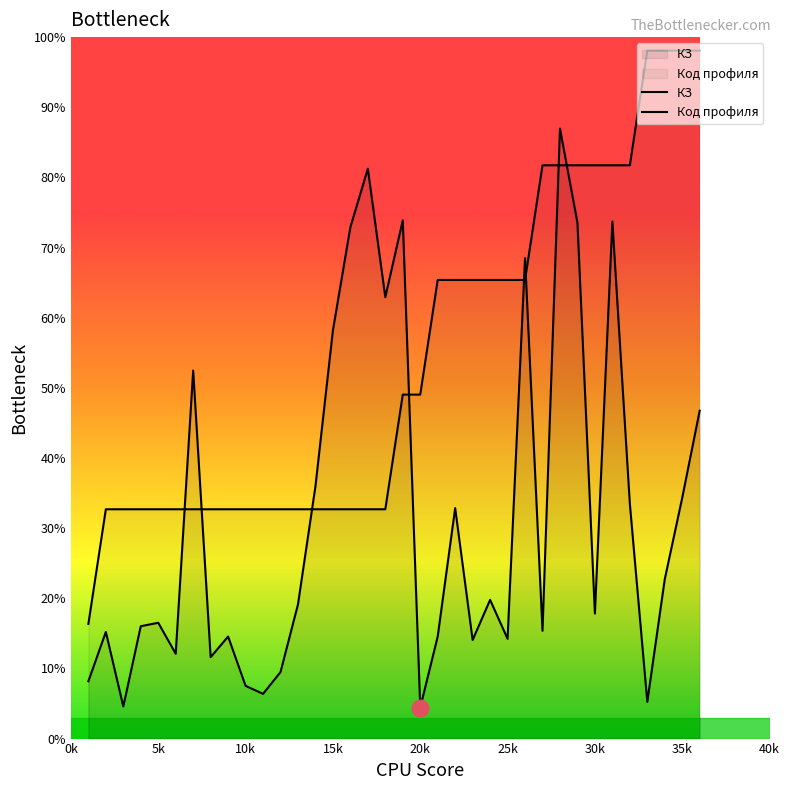

How many lines are shown in the chart?

2